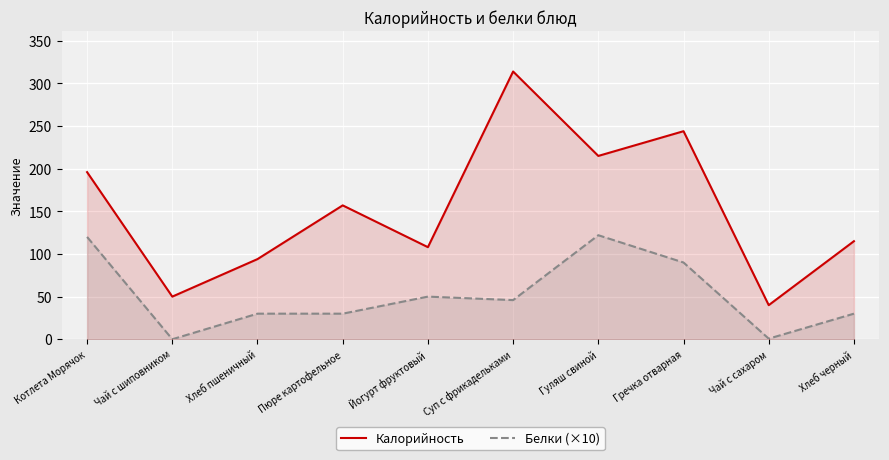

How many lines are shown in the chart?

2